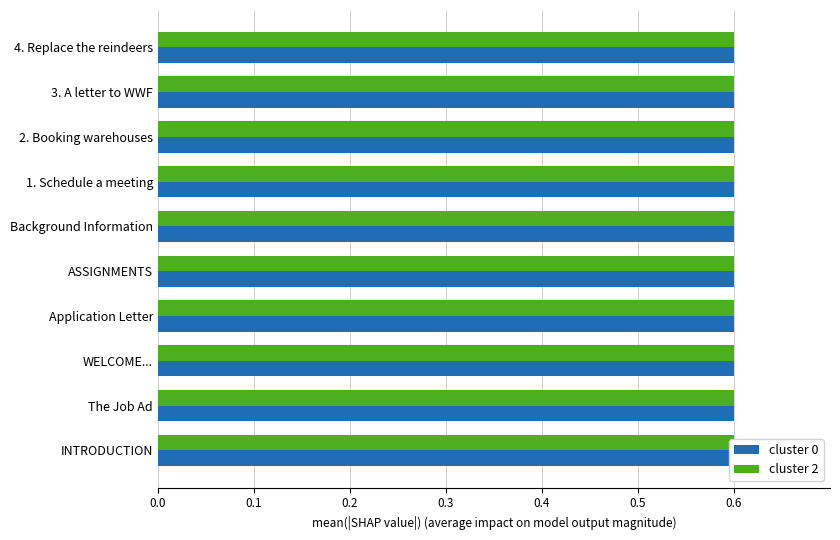

What are all the series names shown in the legend?

cluster 0, cluster 2